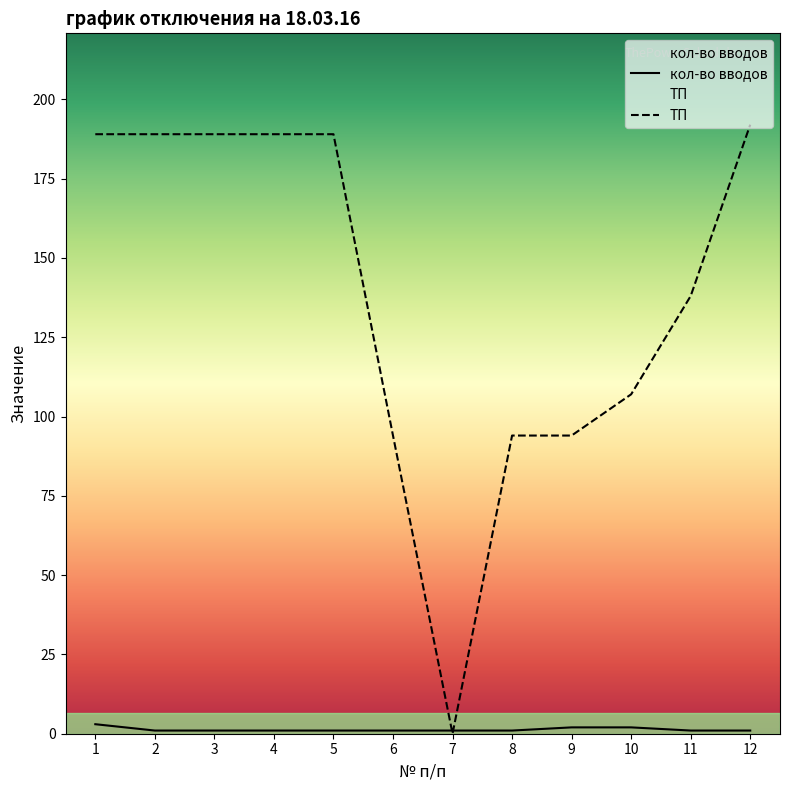

Between which two adjacent categories do ТП and кол-во вводов first intersect?

6 and 7